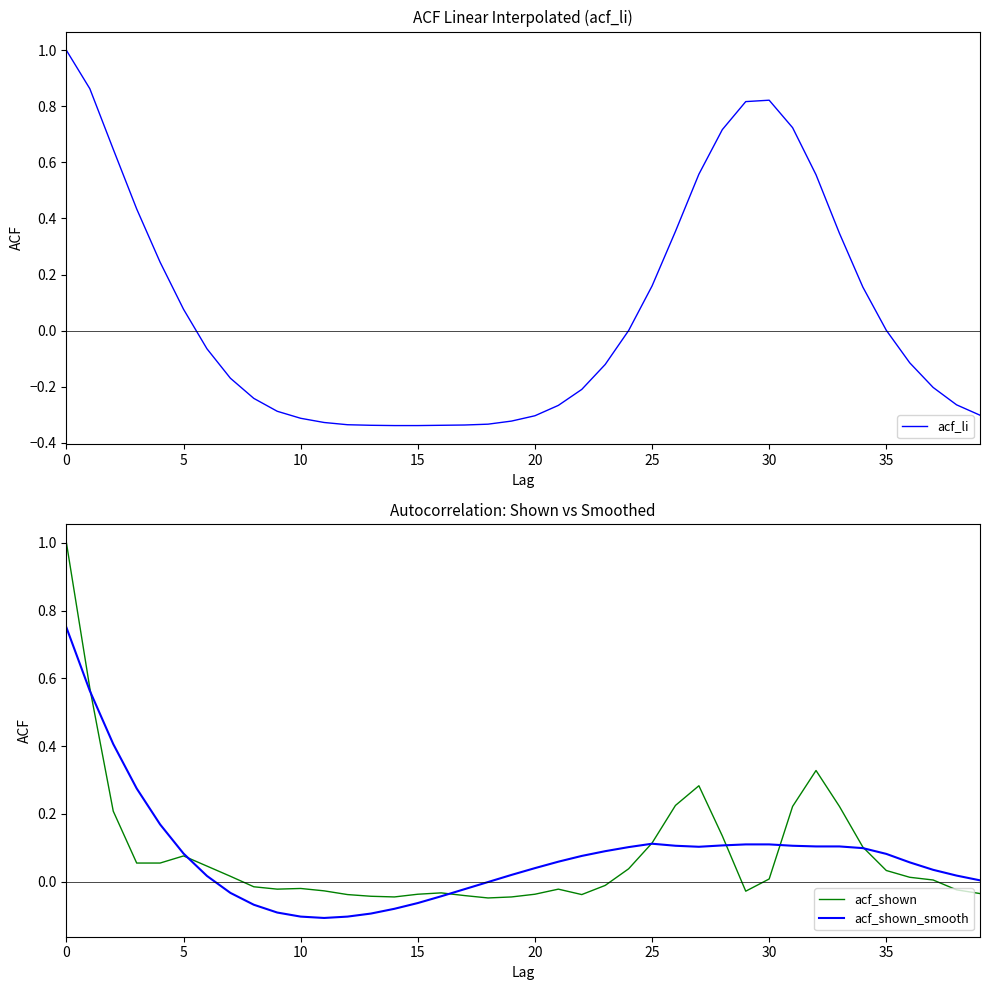

How many times do acf_li and acf_shown_smooth cross each other?

3